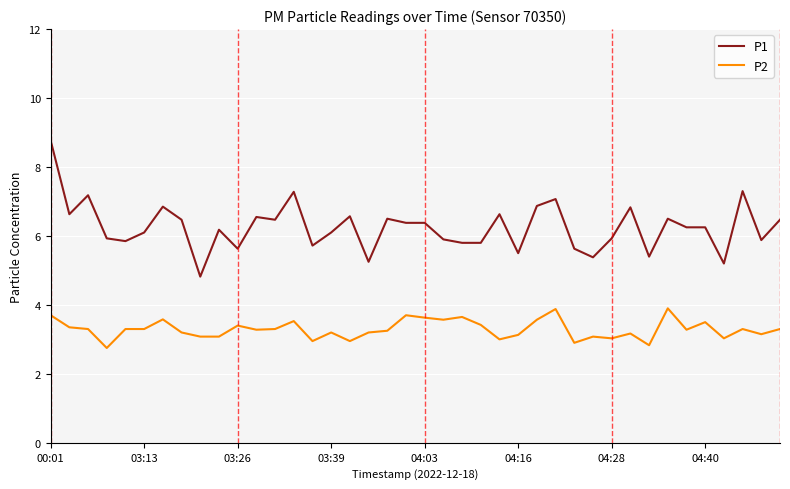

What is the minimum value shown in the chart?

2.8